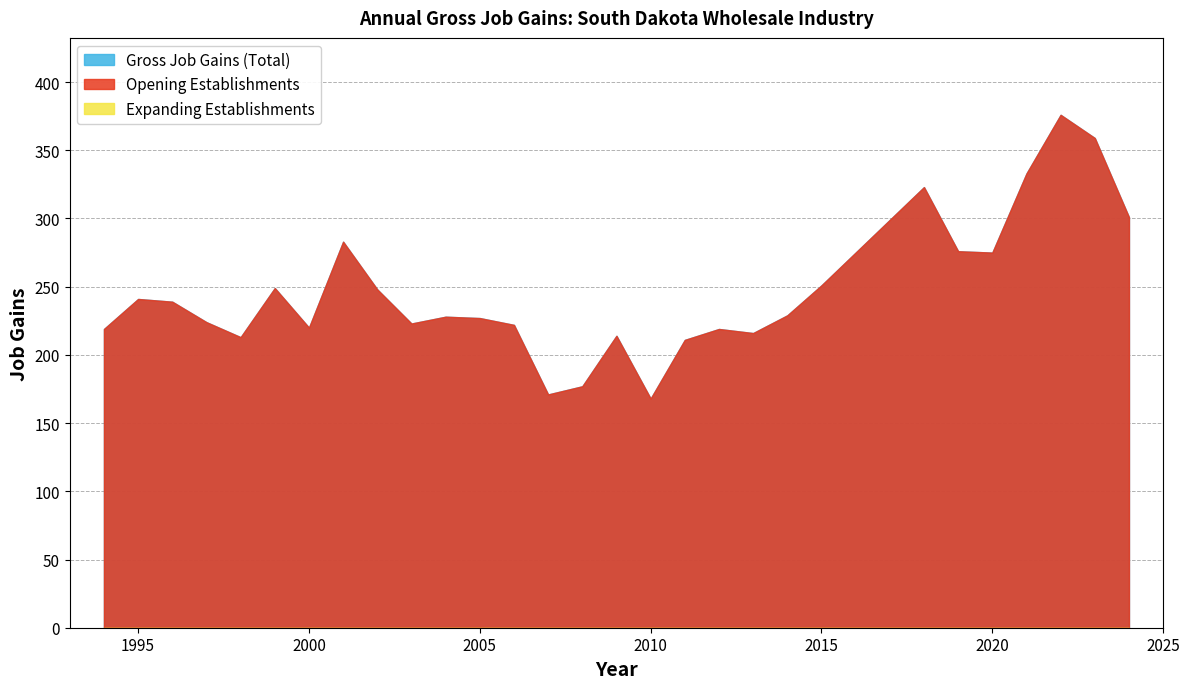

The Opening Establishments series shows 222 at 2006. True or false?

True